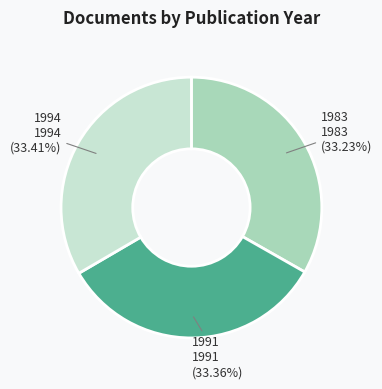

Does any single category account for the majority?

No